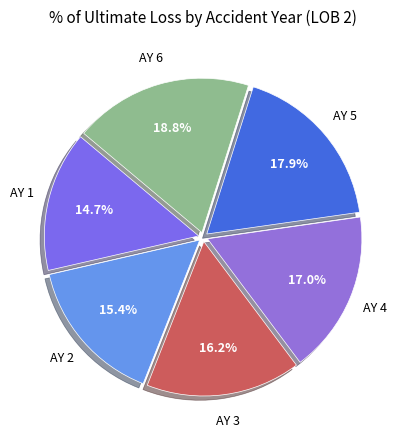

Count the number of slices in the pie.

6